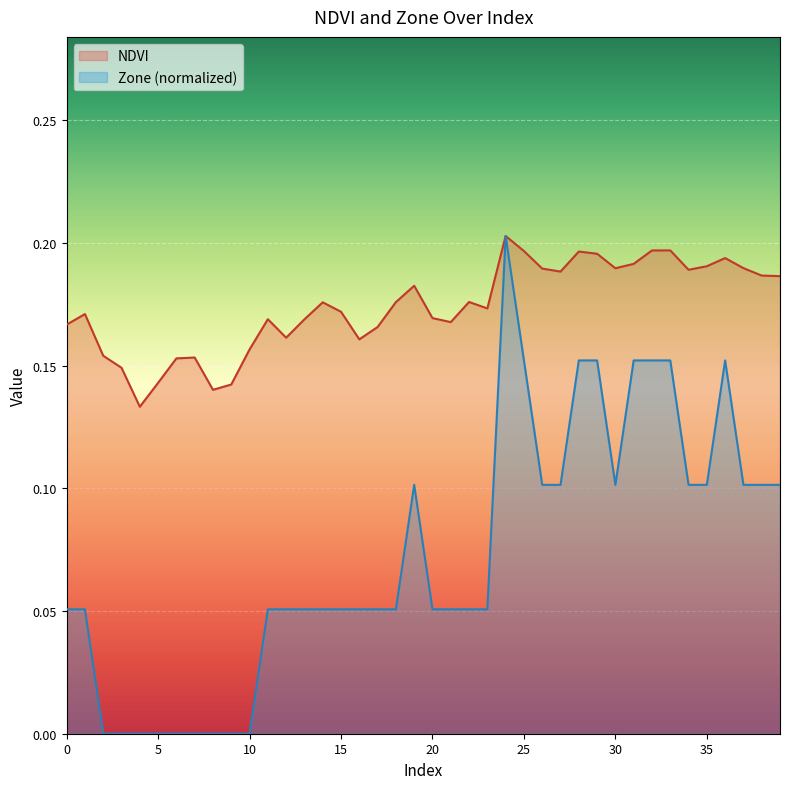

Reading right to left, list all the values displayed in this chart.

NDVI: 39=0.2	38=0.2	37=0.2	36=0.2	35=0.2	34=0.2	33=0.2	32=0.2	31=0.2	30=0.2	29=0.2	28=0.2	27=0.2	26=0.2	25=0.2	24=0.2	23=0.2	22=0.2	21=0.2	20=0.2	19=0.2	18=0.2	17=0.2	16=0.2	15=0.2	14=0.2	13=0.2	12=0.2	11=0.2	10=0.2	9=0.1	8=0.1	7=0.2	6=0.2	5=0.1	4=0.1	3=0.1	2=0.2	1=0.2	0=0.2
Zone: 39=0.1	38=0.1	37=0.1	36=0.2	35=0.1	34=0.1	33=0.2	32=0.2	31=0.2	30=0.1	29=0.2	28=0.2	27=0.1	26=0.1	25=0.2	24=0.2	23=0.1	22=0.1	21=0.1	20=0.1	19=0.1	18=0.1	17=0.1	16=0.1	15=0.1	14=0.1	13=0.1	12=0.1	11=0.1	10=0.0	9=0.0	8=0.0	7=0.0	6=0.0	5=0.0	4=0.0	3=0.0	2=0.0	1=0.1	0=0.1